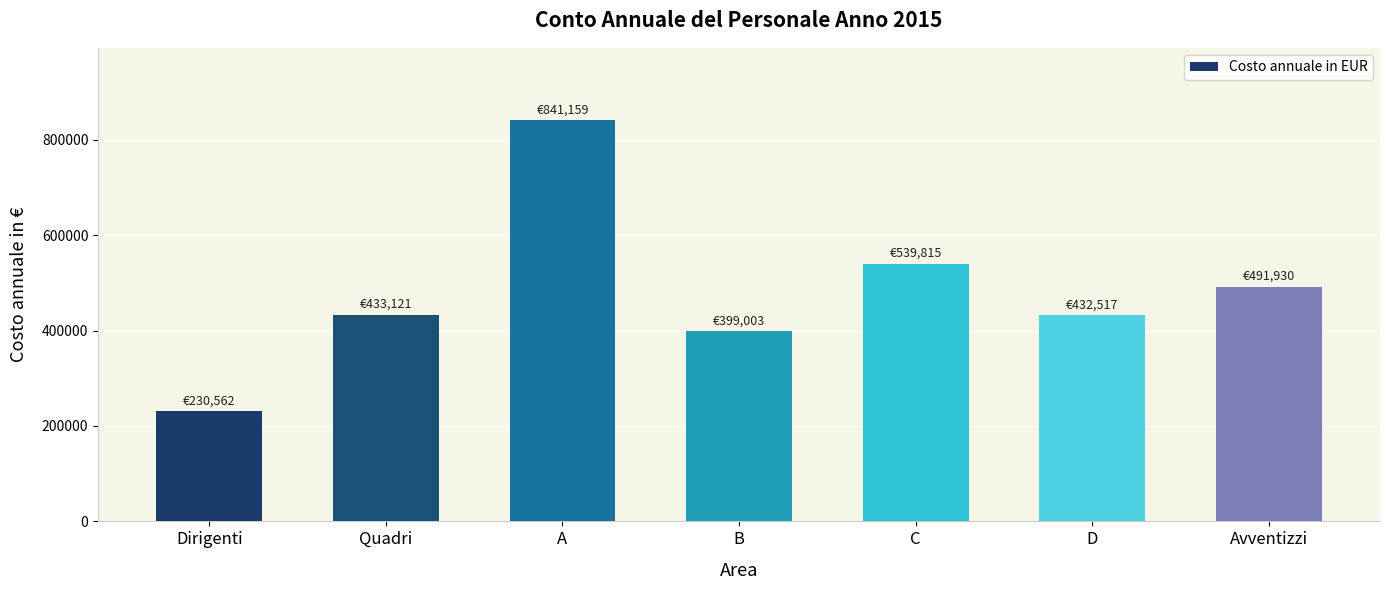

What is the smallest value displayed?

230562.2